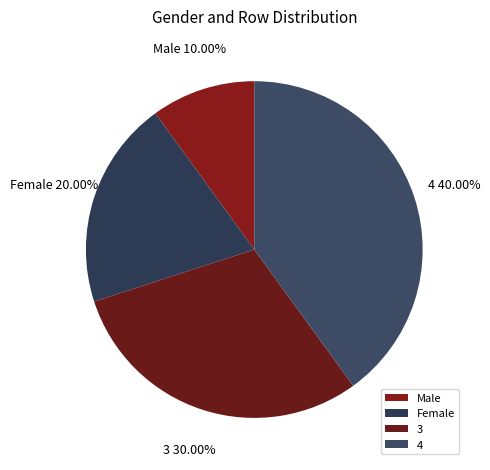

Does any single category account for the majority?

No